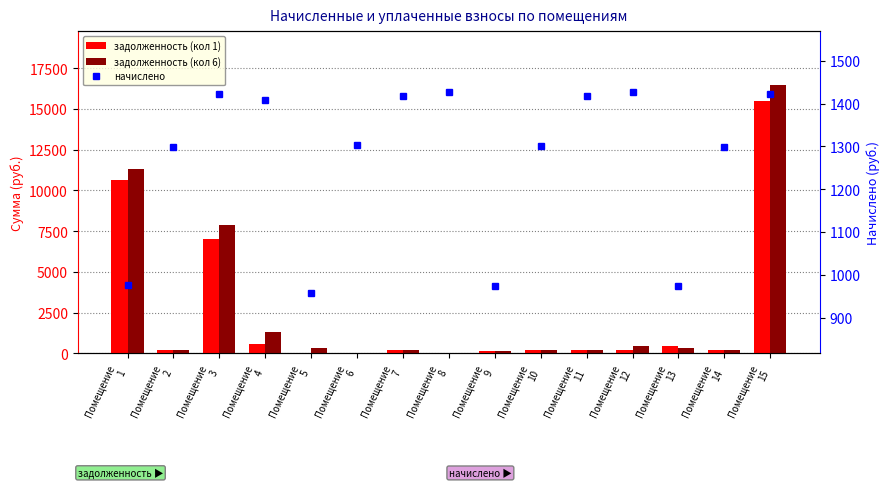

Which series changed the most between Помещение
6 and Помещение
11?

задолженность (кол 1)